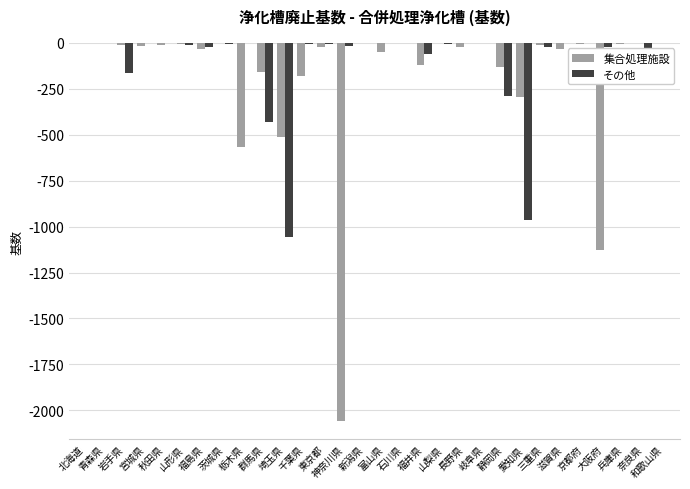

What is the sum of all その他 values?

-3125